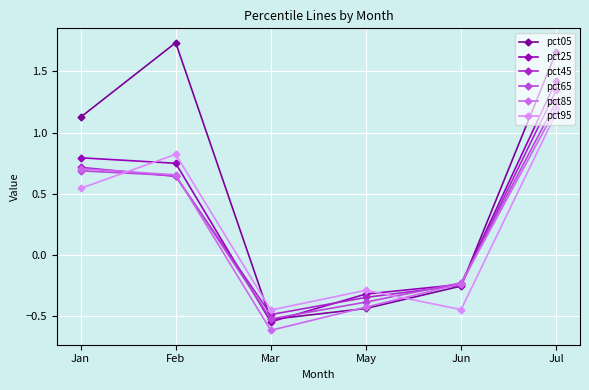

How many interior local valleys does the pct85 series have?

1